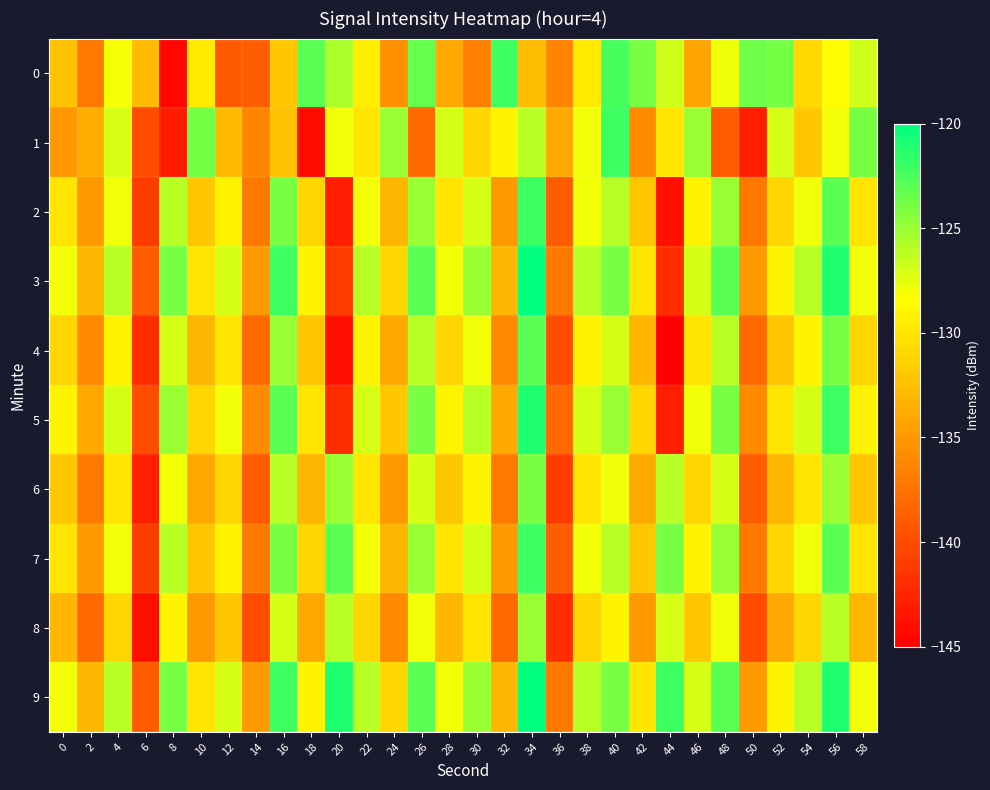

Which has a higher value, 14 or 8?

14